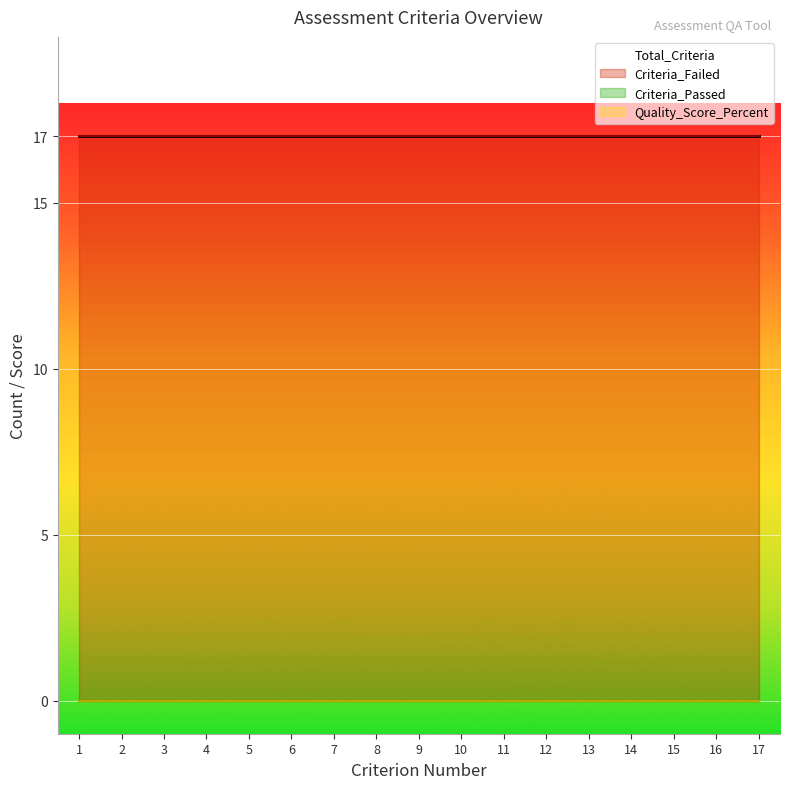

Reading right to left, what are all the values shown in this chart?

Total_Criteria: 17	17	17	17	17	17	17	17	17	17	17	17	17	17	17	17	17
Criteria_Passed: 0	0	0	0	0	0	0	0	0	0	0	0	0	0	0	0	0
Criteria_Failed: 17	17	17	17	17	17	17	17	17	17	17	17	17	17	17	17	17
Quality_Score_Percent: 0	0	0	0	0	0	0	0	0	0	0	0	0	0	0	0	0